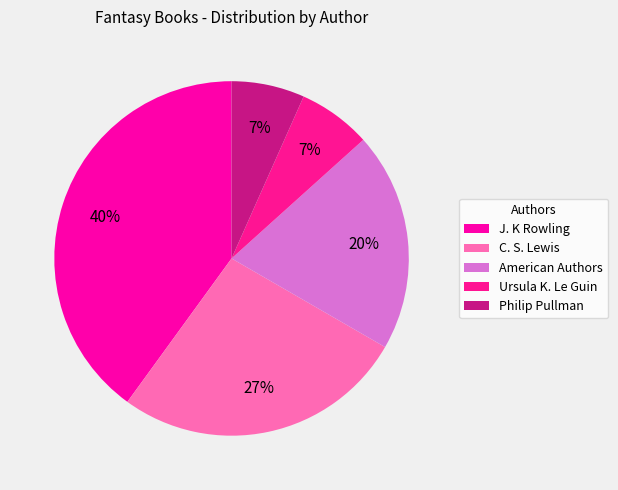

Which slice is the largest?

J. K Rowling